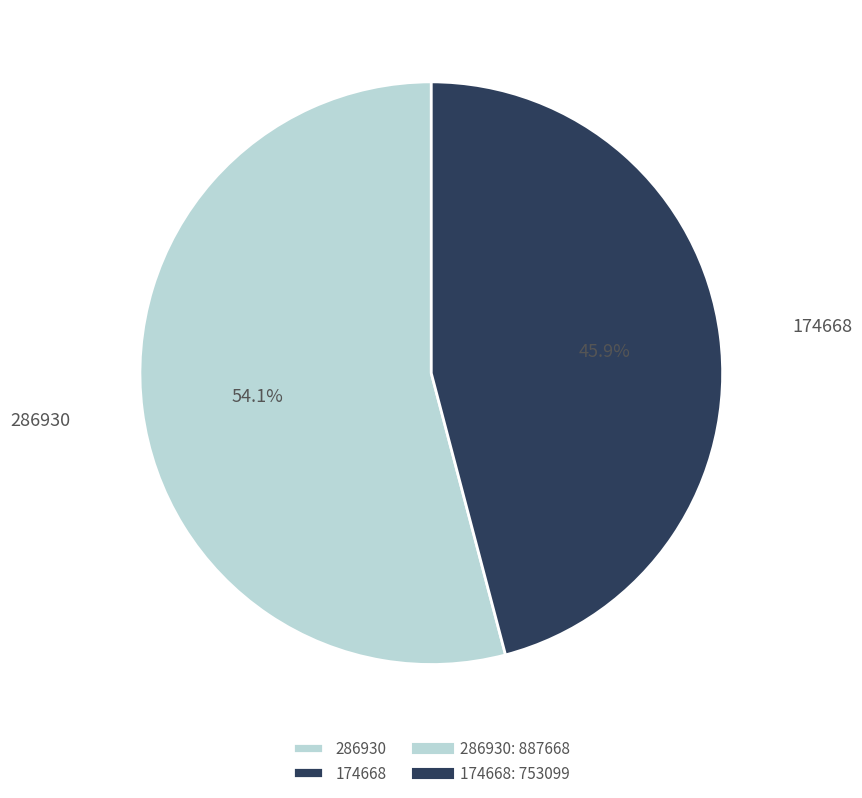

Does 174668 represent more than half of the total?

No